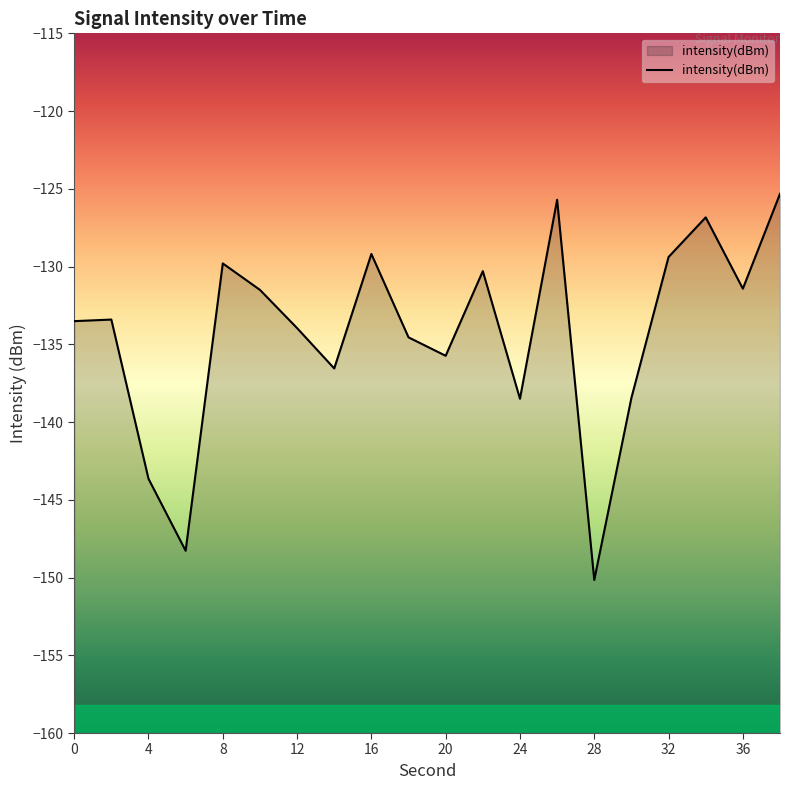

List the labels in order of value, largest first.

38, 26, 34, 16, 32, 8, 22, 36, 10, 2, 0, 12, 18, 20, 14, 30, 24, 4, 6, 28